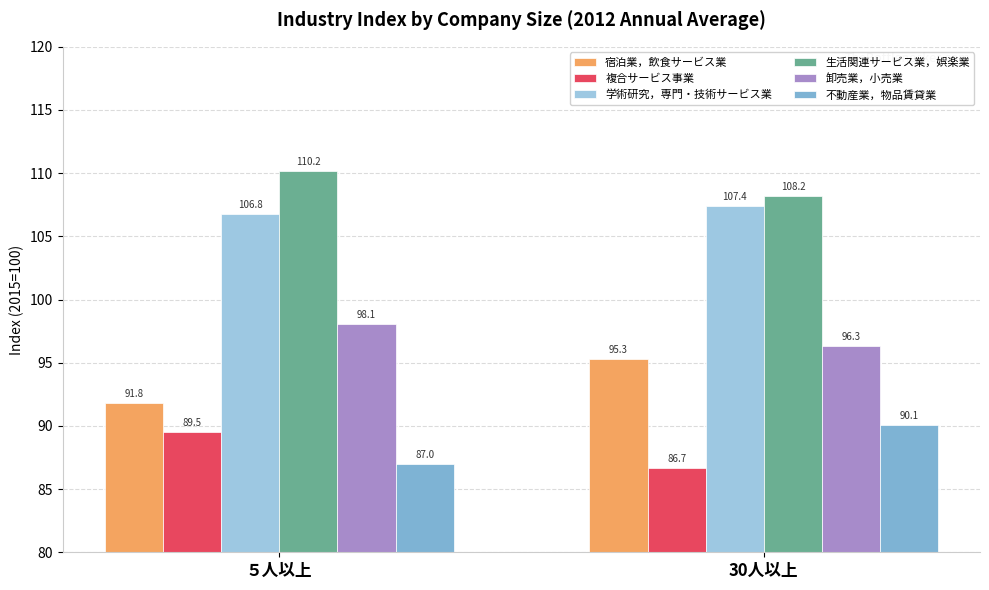

How many data points in 生活関連サービス業，娯楽業 are less than 110?

1